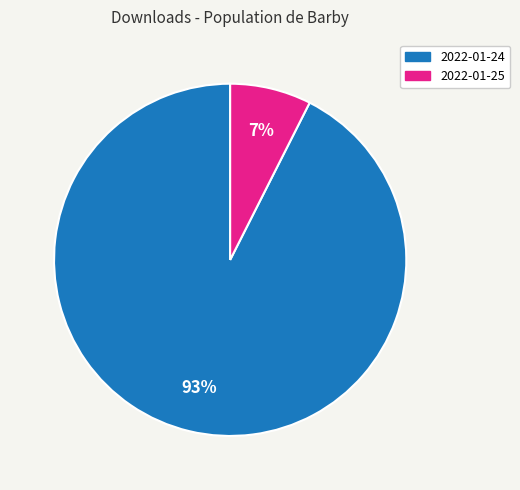

Which slice is the largest?

2022-01-24